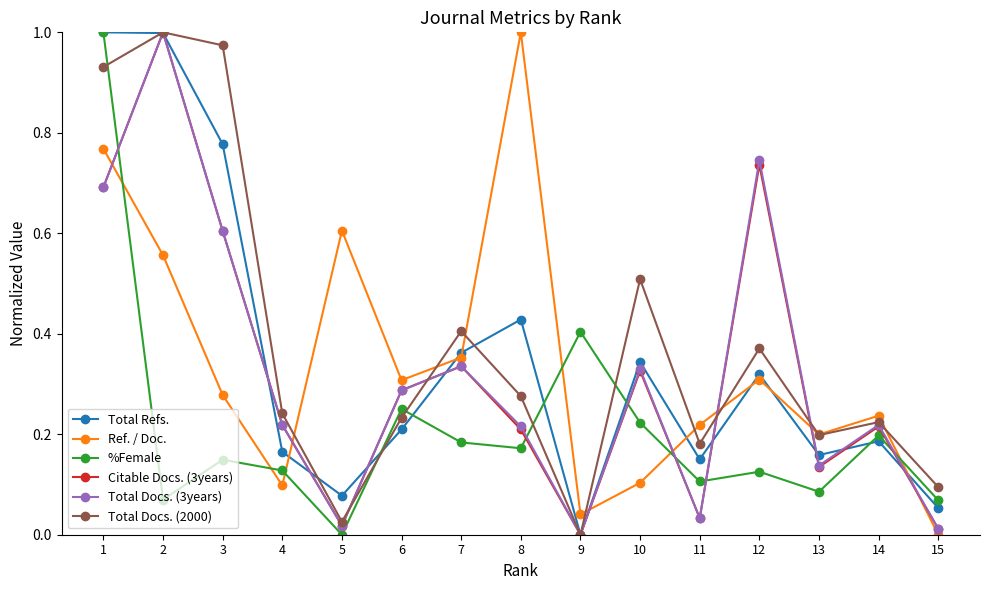

What is the sum of all Total Docs. (3years) values?

4.8